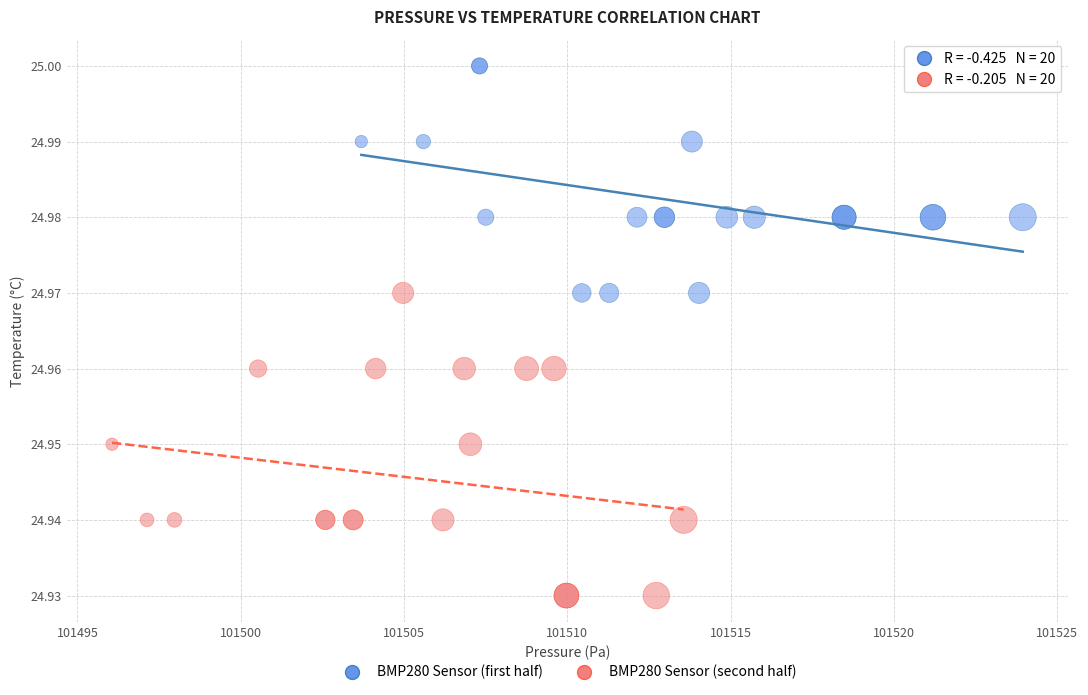

Which series reaches the maximum Y coordinate?

BMP280 Sensor (first half)